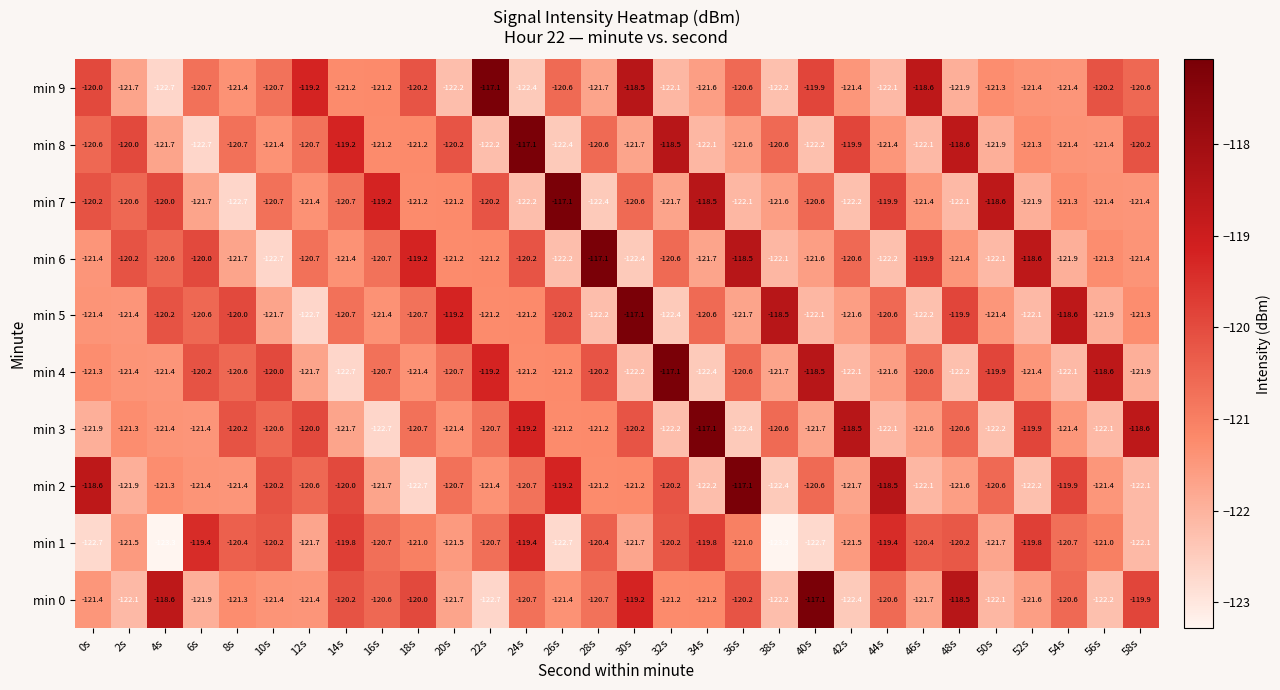

How many series are shown in this chart?

10